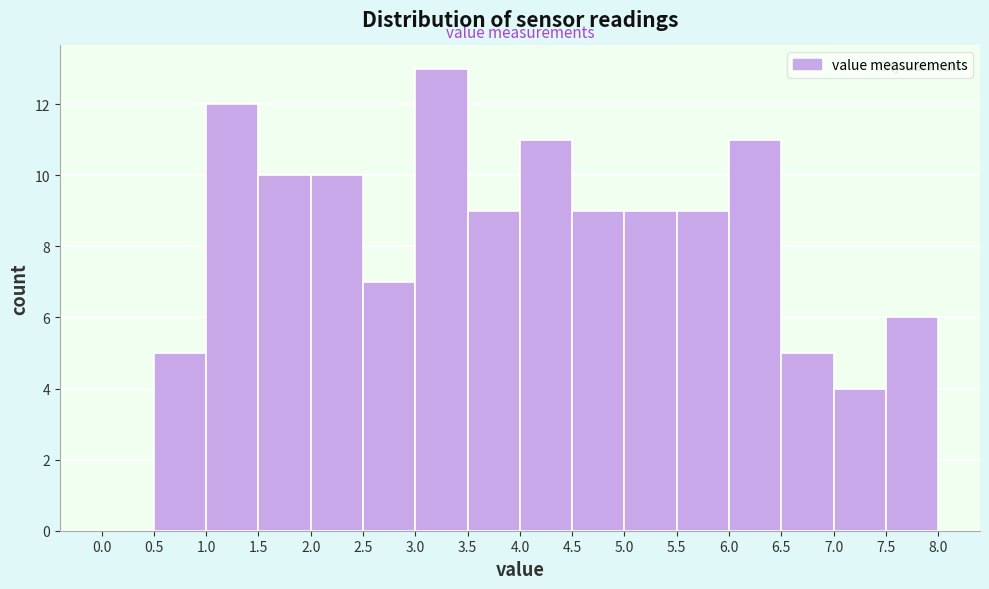

Reading left to right, list every bar in this chart as the range it spans on the x-axis followed by its height. The values are not printed on the chart, so give them approximately, as read against the axis.

0.0 to 0.5: 0
0.5 to 1.0: 5
1.0 to 1.5: 12
1.5 to 2.0: 10
2.0 to 2.5: 10
2.5 to 3.0: 7
3.0 to 3.5: 13
3.5 to 4.0: 9
4.0 to 4.5: 11
4.5 to 5.0: 9
5.0 to 5.5: 9
5.5 to 6.0: 9
6.0 to 6.5: 11
6.5 to 7.0: 5
7.0 to 7.5: 4
7.5 to 8.0: 6